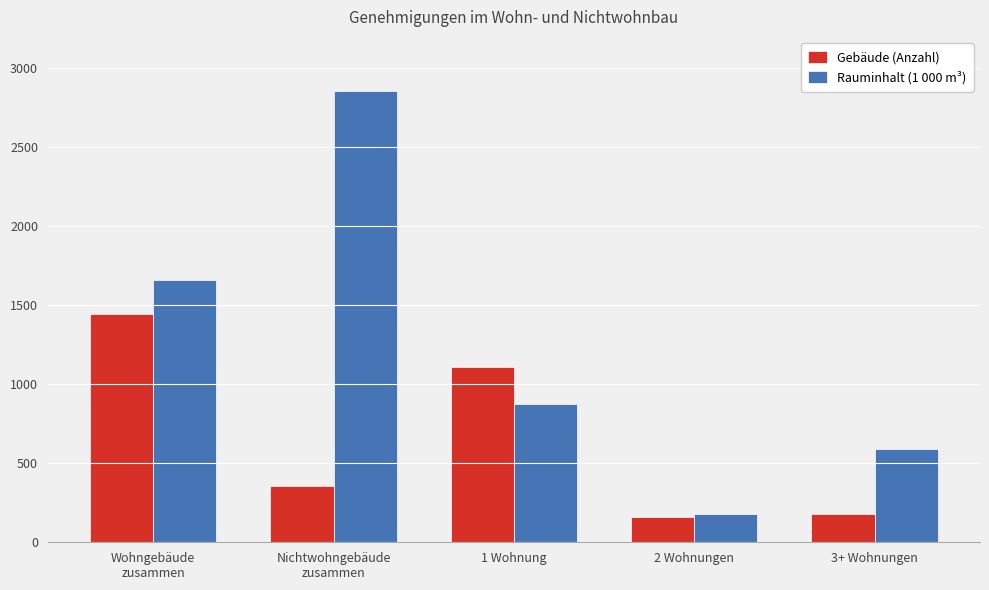

True or false: Rauminhalt (1 000 m³) has a value of 39 at 2 Wohnungen.

False